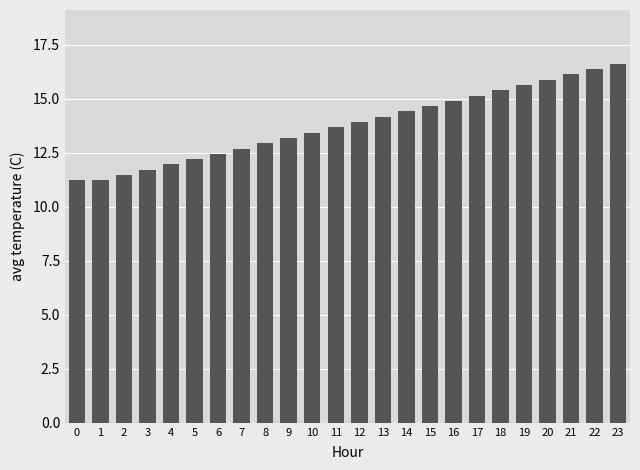

Does the chart contain stacked bars?

No